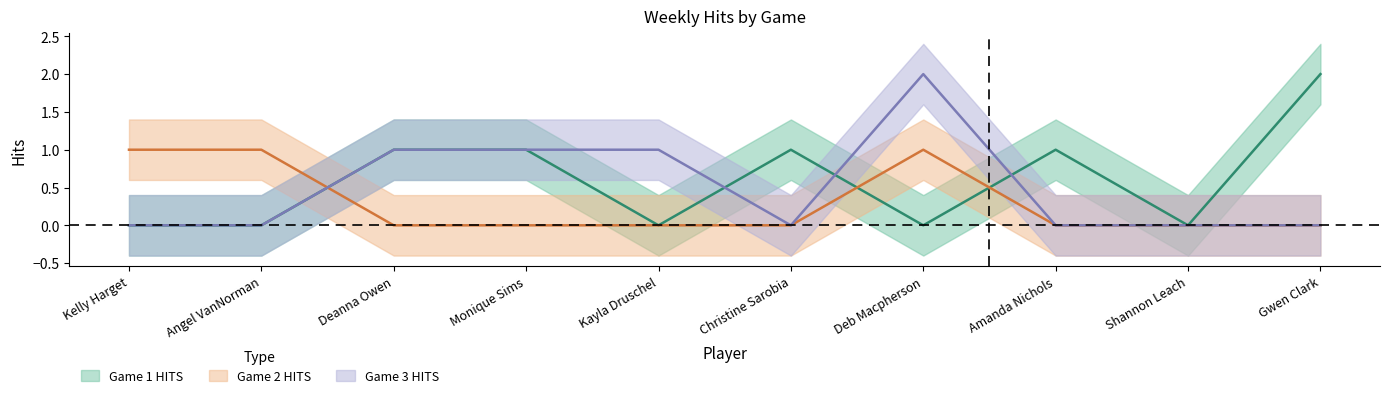

Rank the series by their maximum value, from highest to lowest.

Game 1 HITS, Game 3 HITS, Game 2 HITS